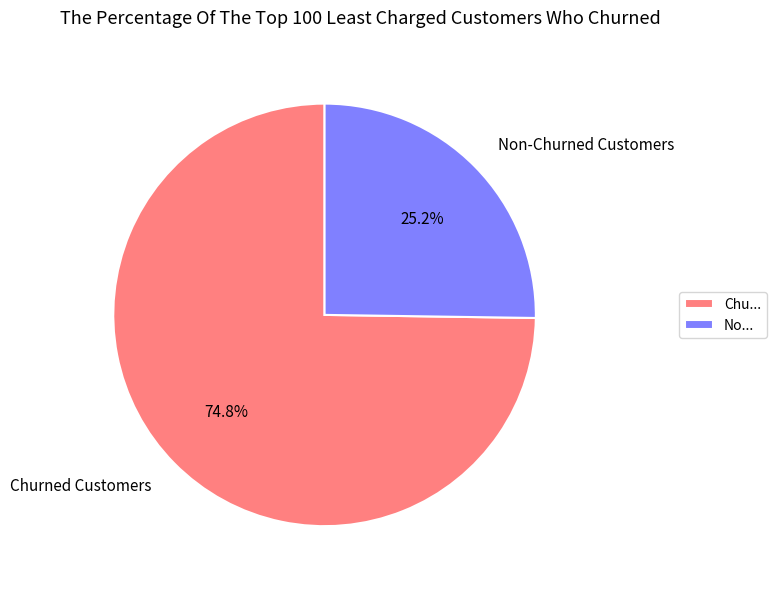

Does any single category account for the majority?

Yes